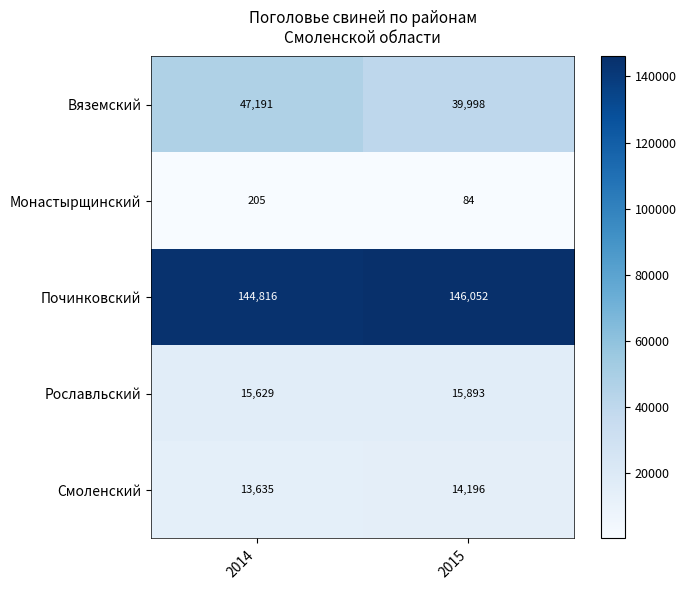

What is the difference between the Починковский values at 2015 and 2014?

1236